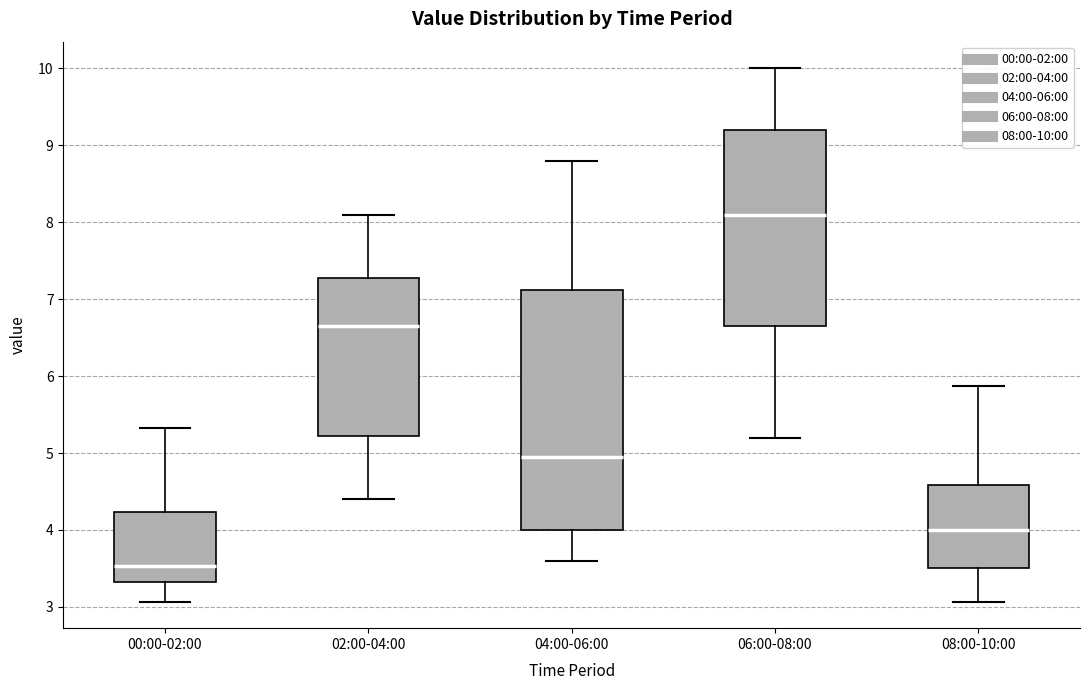

Comparing the boxes themselves (not the whiskers), which one is the tallest?

04:00-06:00